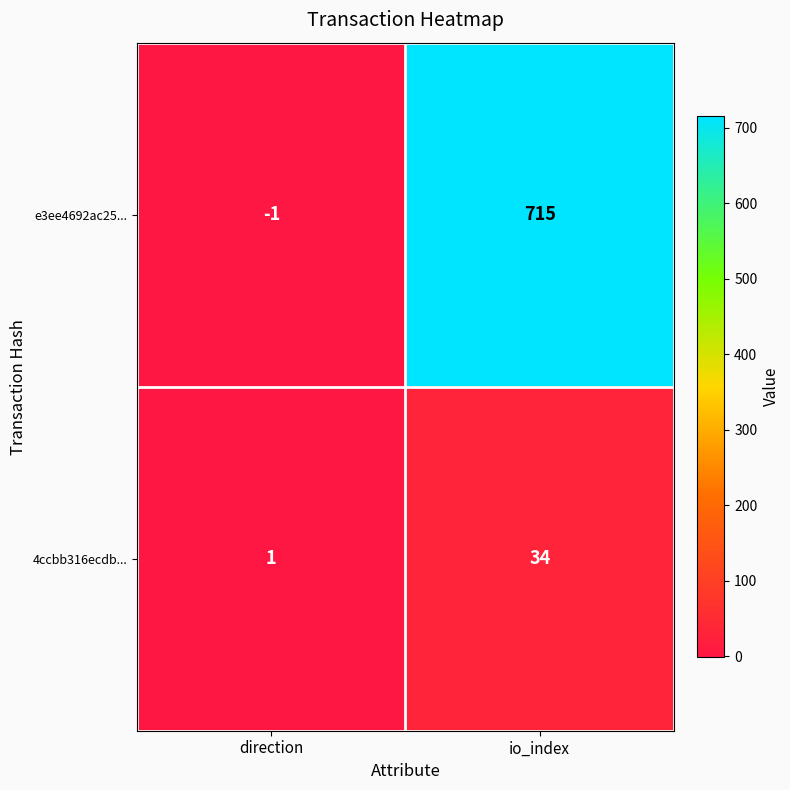

Between direction and io_index, which series saw the biggest shift?

e3ee4692ac25...